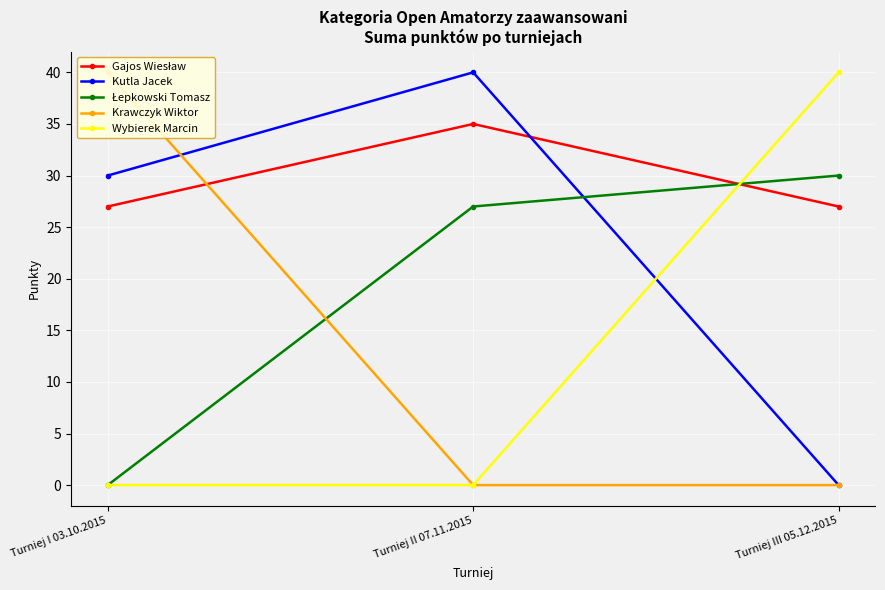

How many lines are shown in the chart?

5